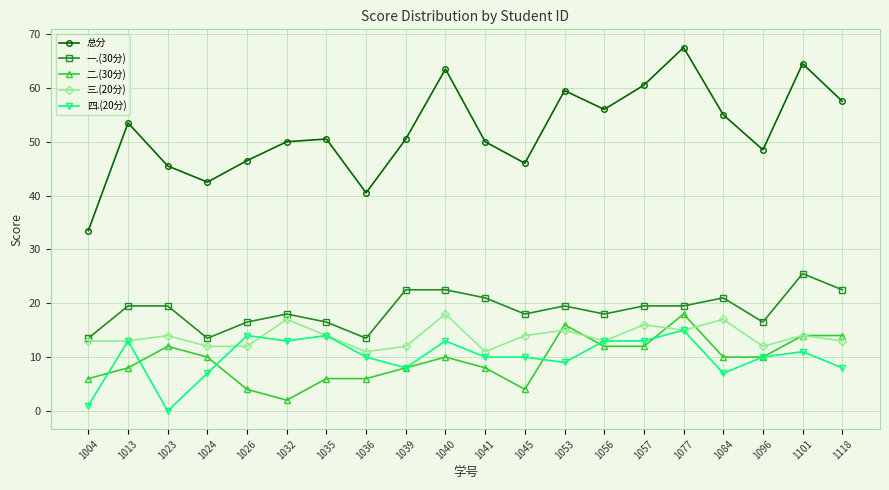

What is the difference between the highest and lowest values at 1013?

45.5